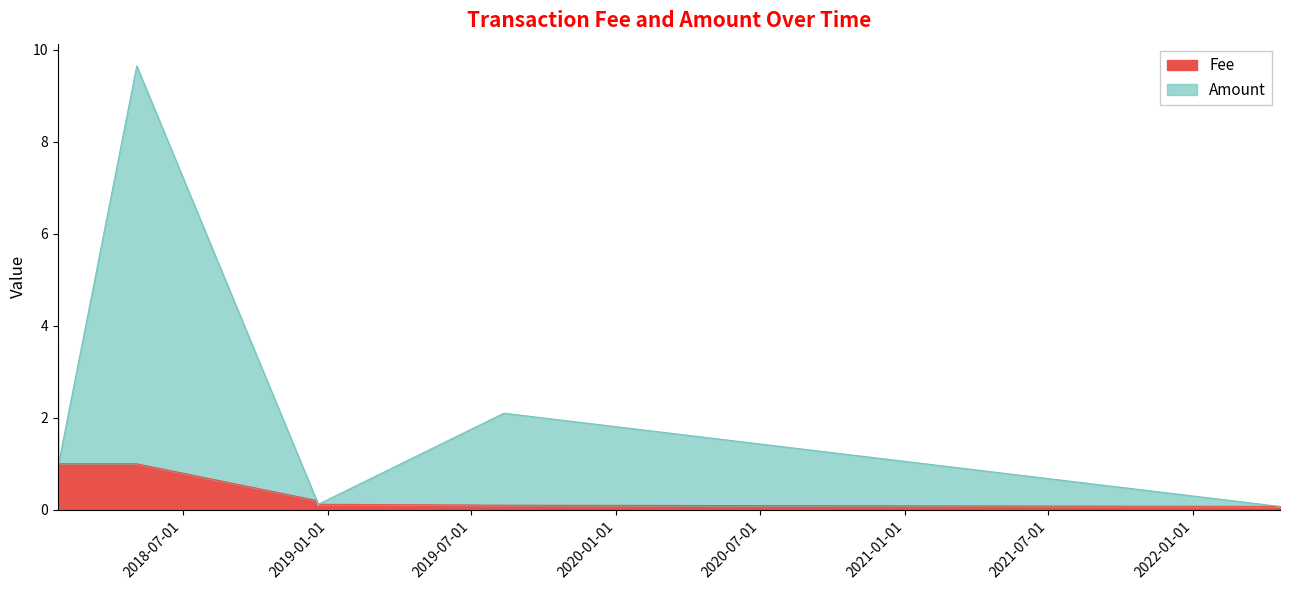

Which series changed the most between 2018-01-25 and 2018-05-04?

Amount